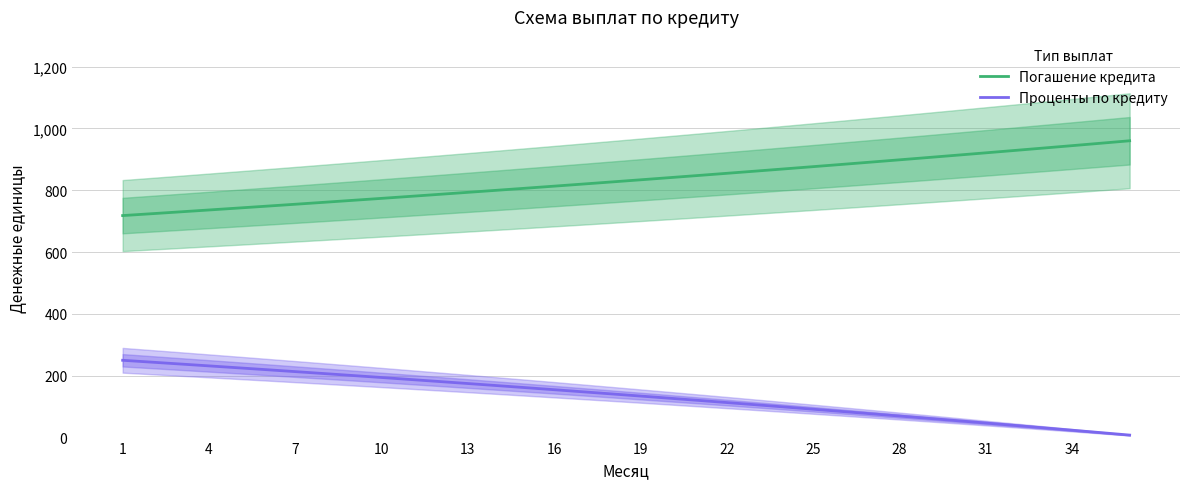

How many lines are shown in the chart?

2